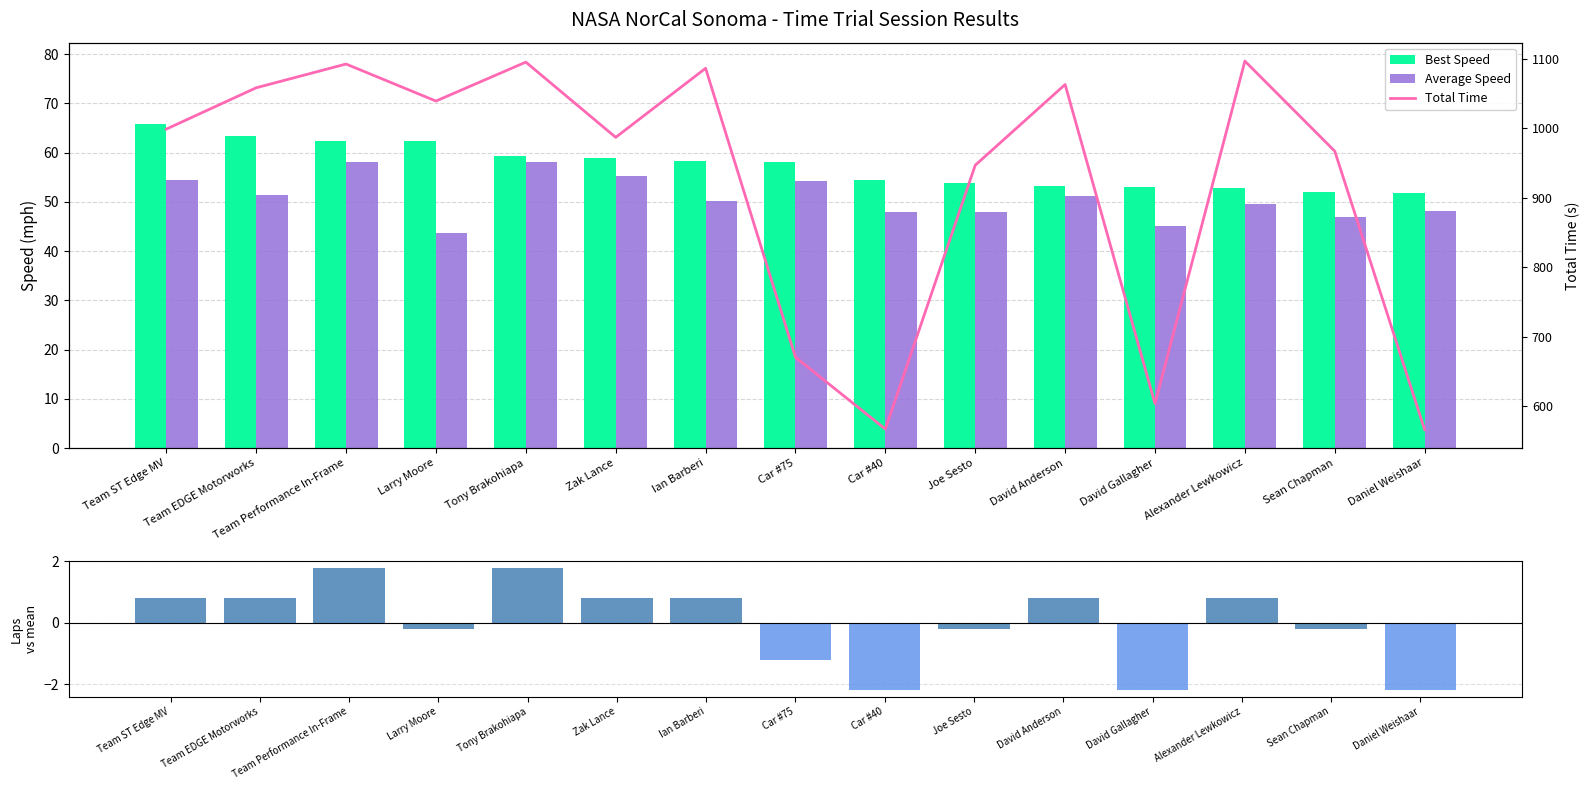

How many data points in Total Time are above 998?

8